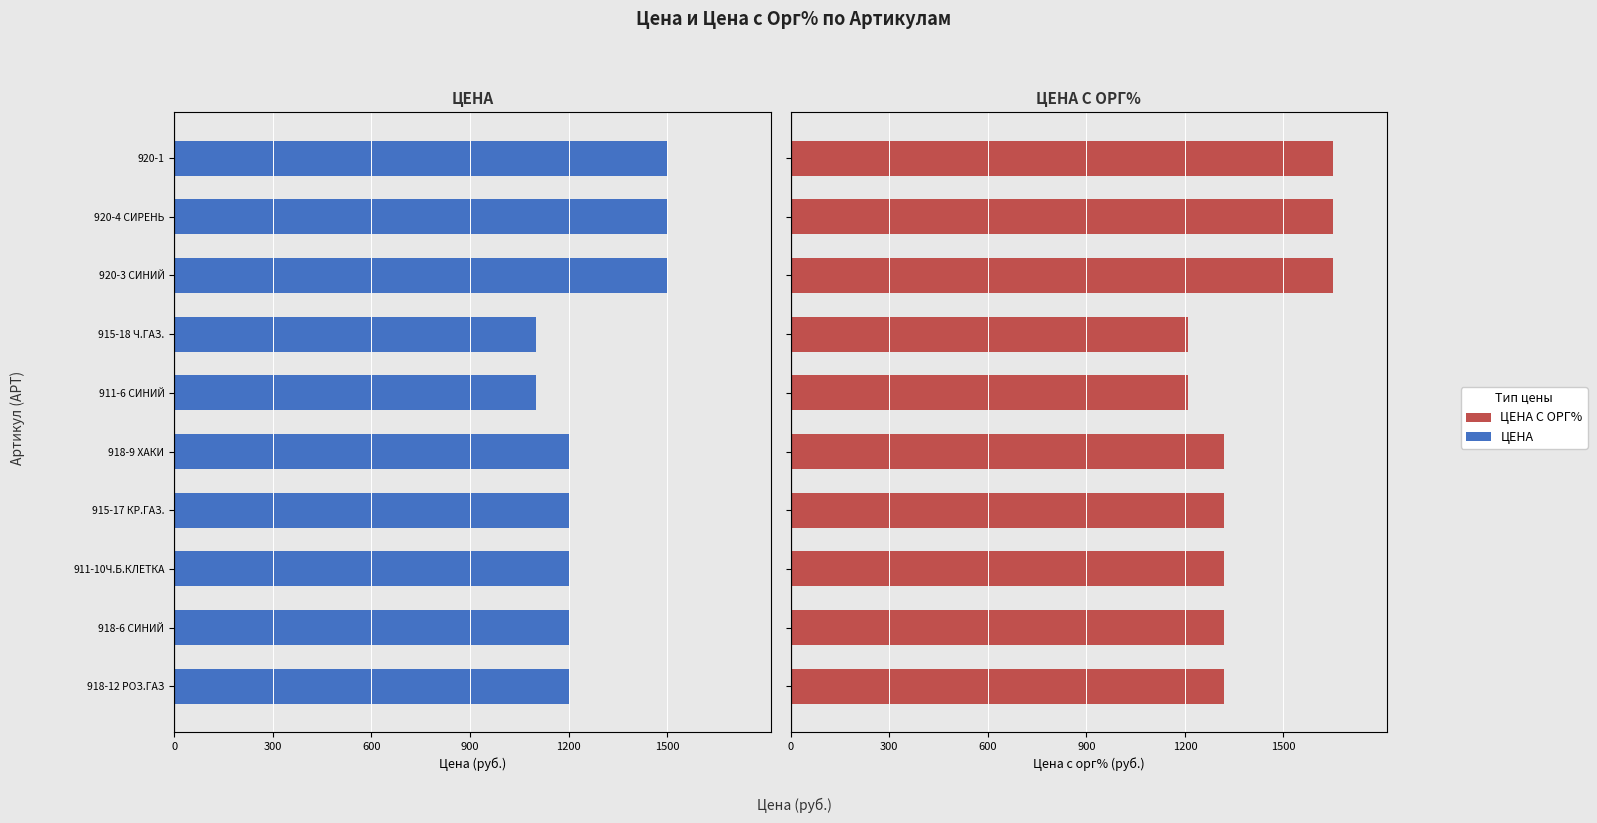

What is the maximum value for ЦЕНА С ОРГ%?

1650